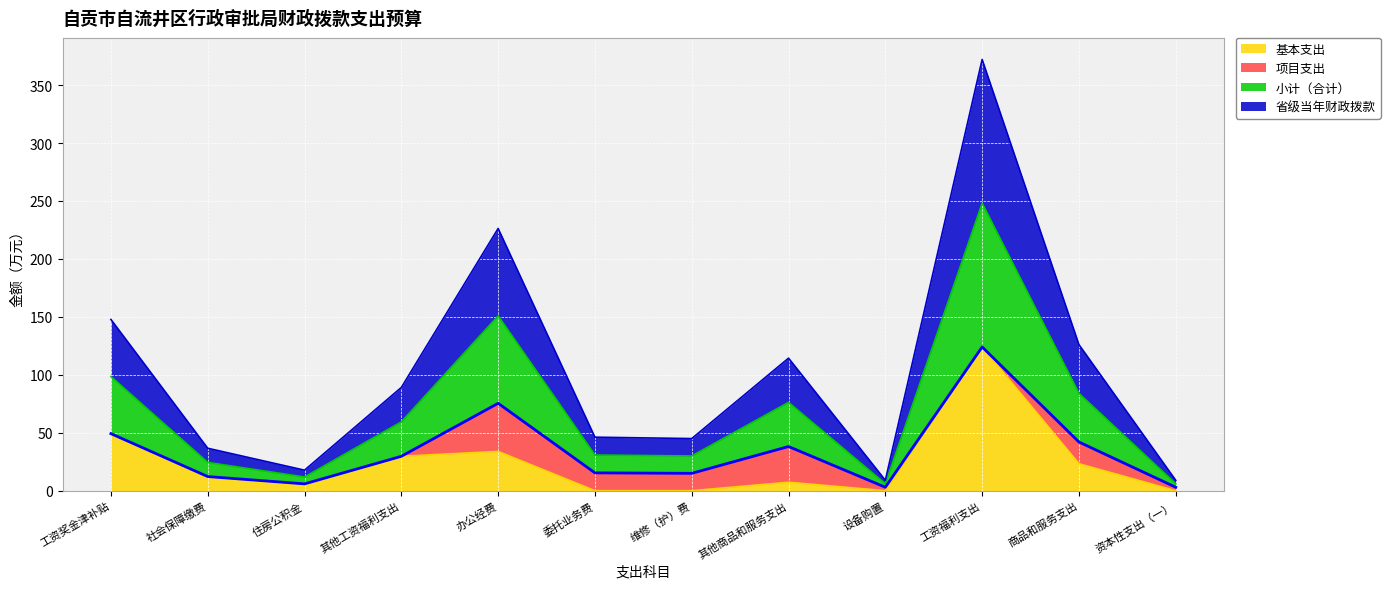

True or false: 小计（合计） and 省级当年财政拨款 cross at least once.

False